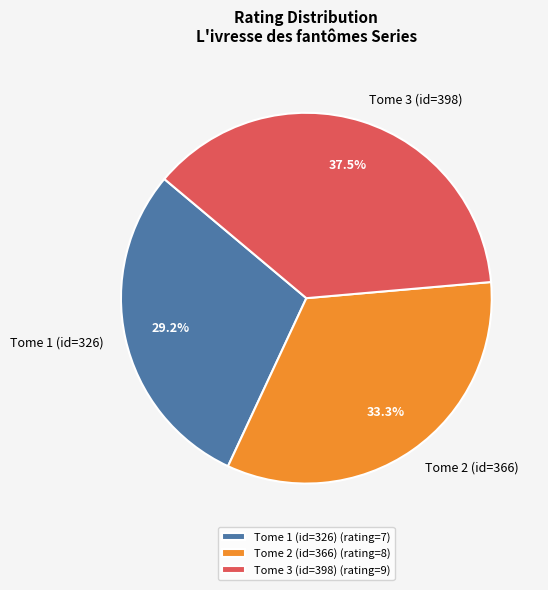

To the nearest percent, what is the difference between the largest and smallest slice percentages?

8%